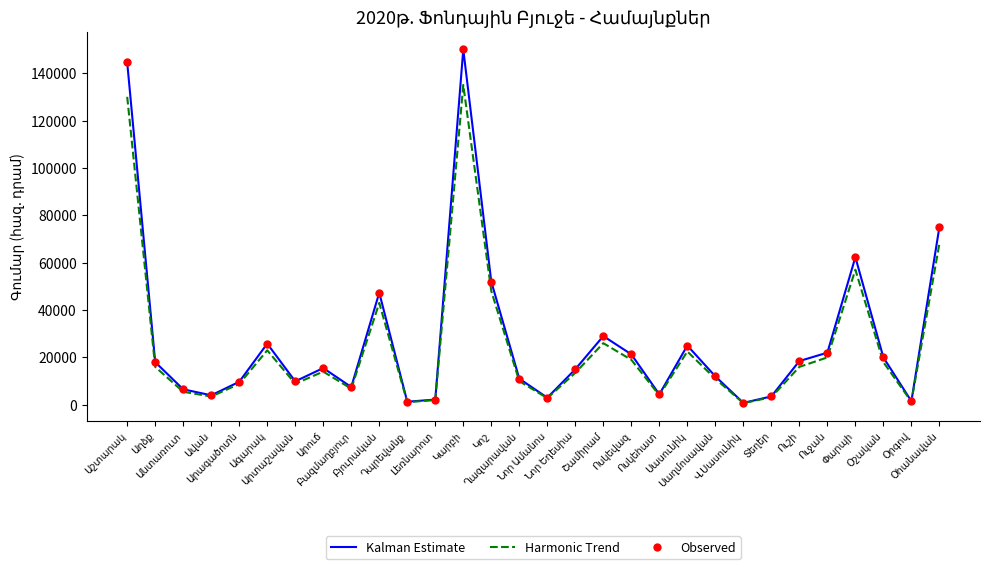

Which series has the largest range (max minus min)?

Kalman Estimate